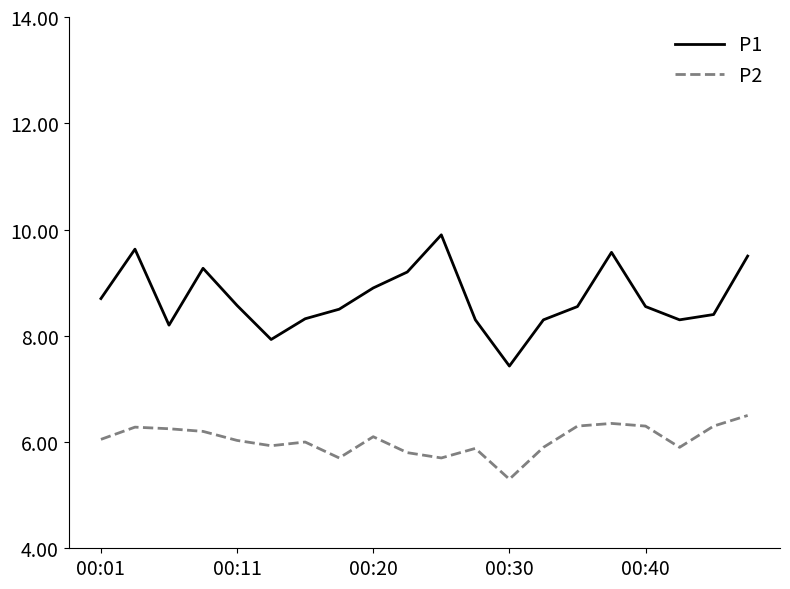

Which series has the largest total across all categories?

P1